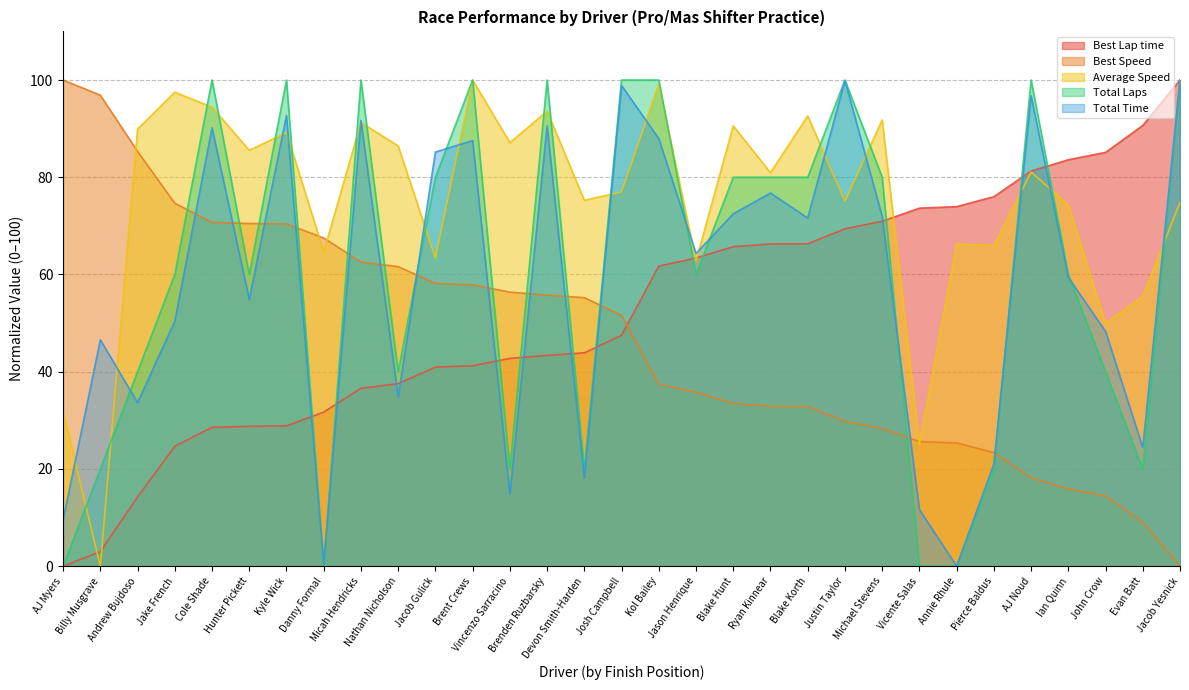

In Average Speed, how many points are lower than both neighbors (excluding endpoints)?

12